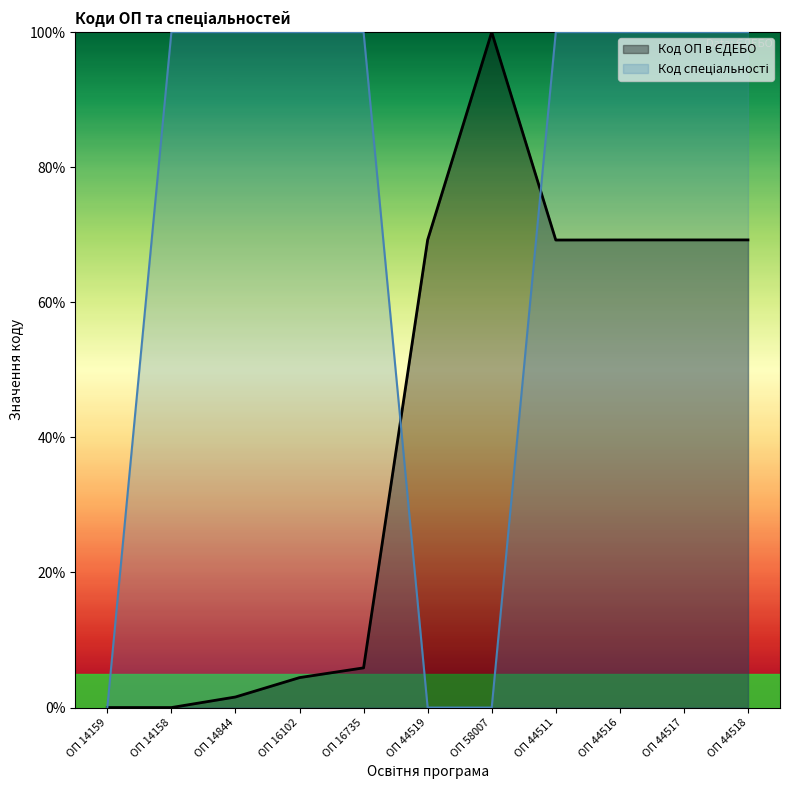

Between which two adjacent categories do Код спеціальності and Код ОП в ЄДЕБО first intersect?

ОП 14159 and ОП 14158